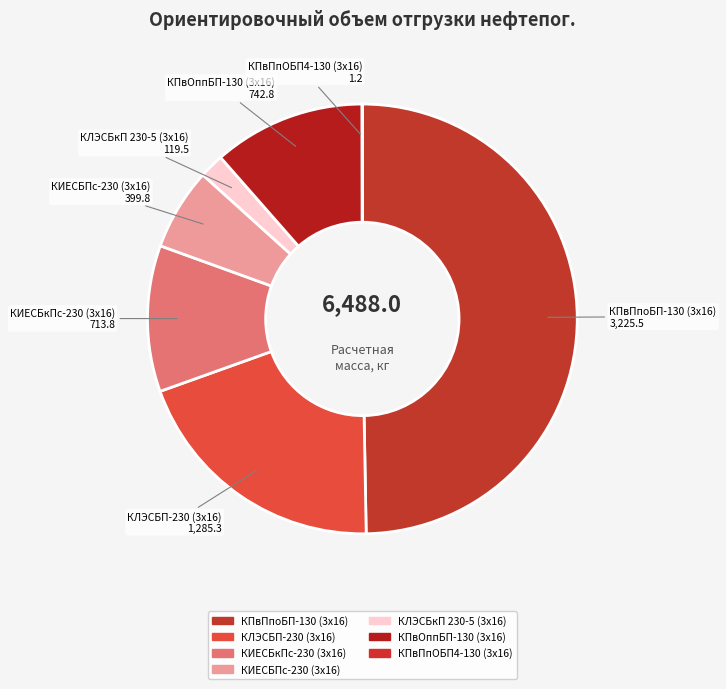

The КЛЭСБП-230 (3х16) slice represents 20% of the pie. True or false?

True